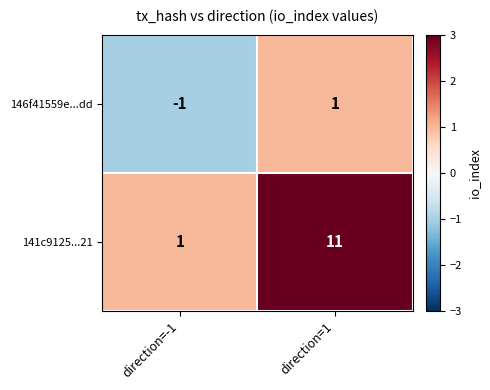

At direction=-1, list the series in order from smallest to largest.

146f41559e...dd, 141c9125...21